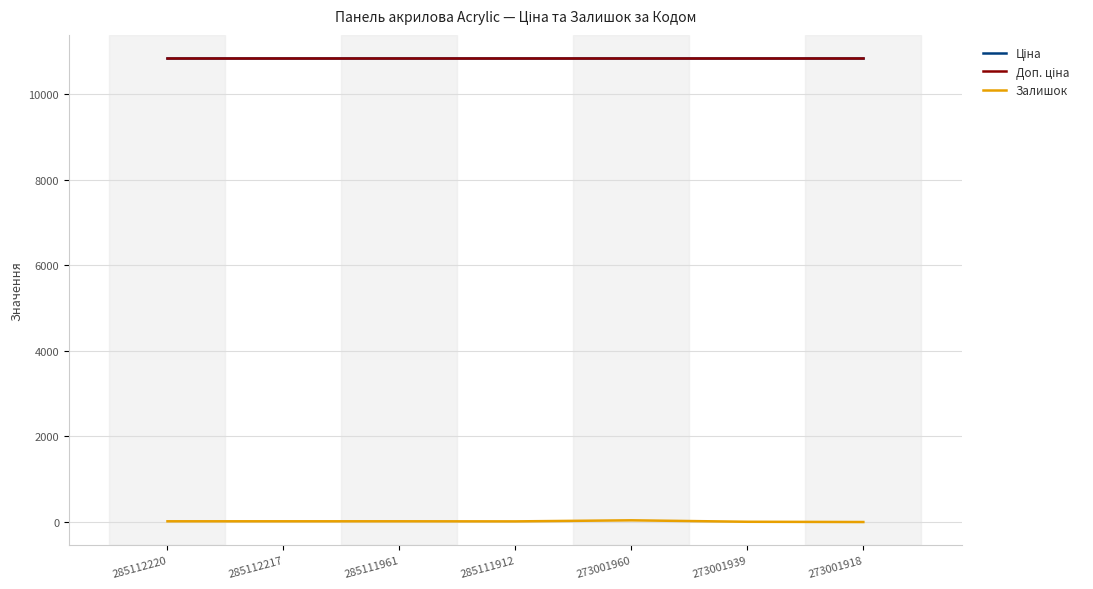

What is the value of the Ціна point at the 4th from the left?

10840.1